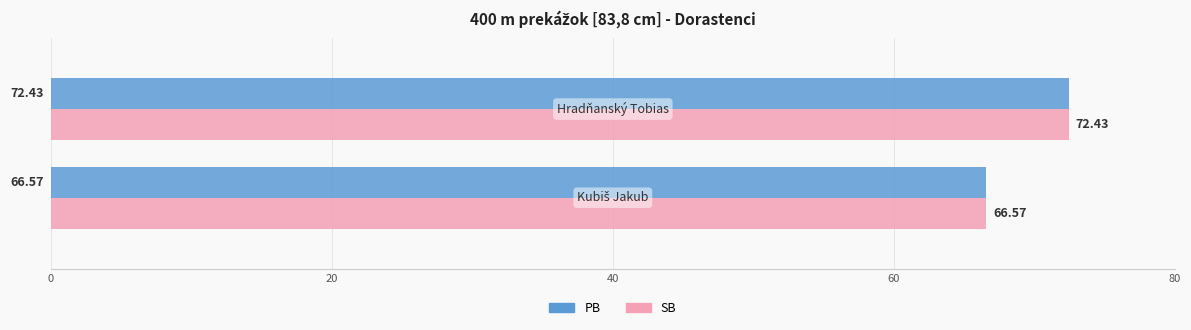

What is the difference between the maximum and minimum values in the SB series?

5.9